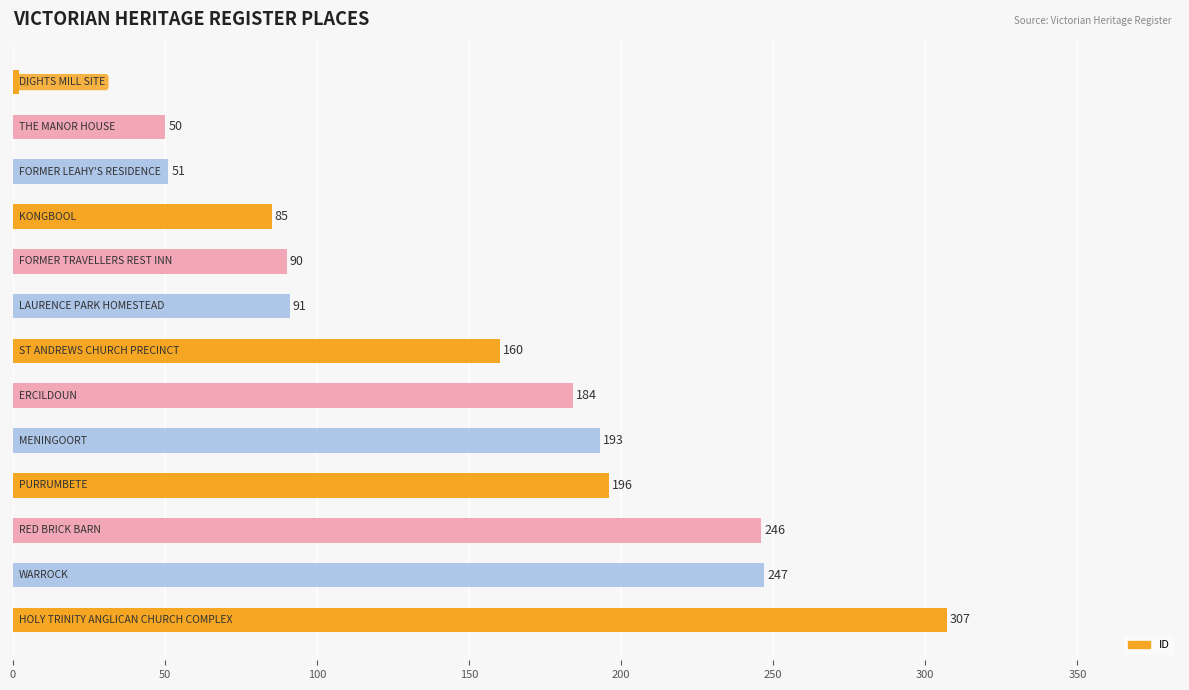

What is the value of the 7th bar from the top?

160